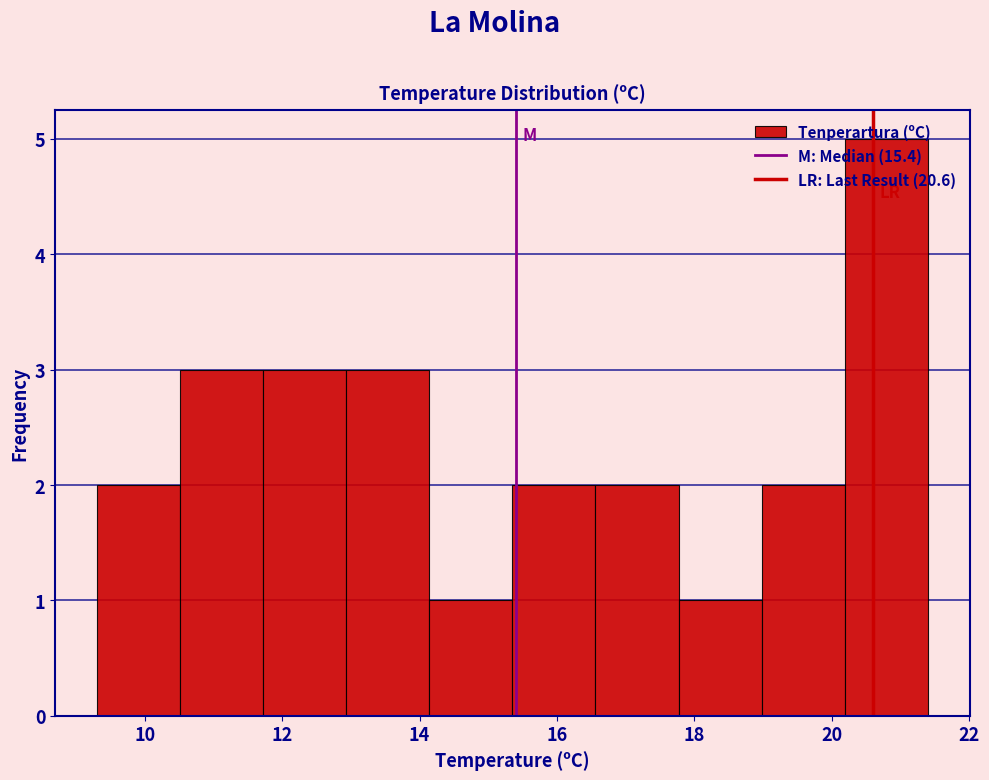

Over which range of the x-axis is the bar tallest?

20.2 to 21.4